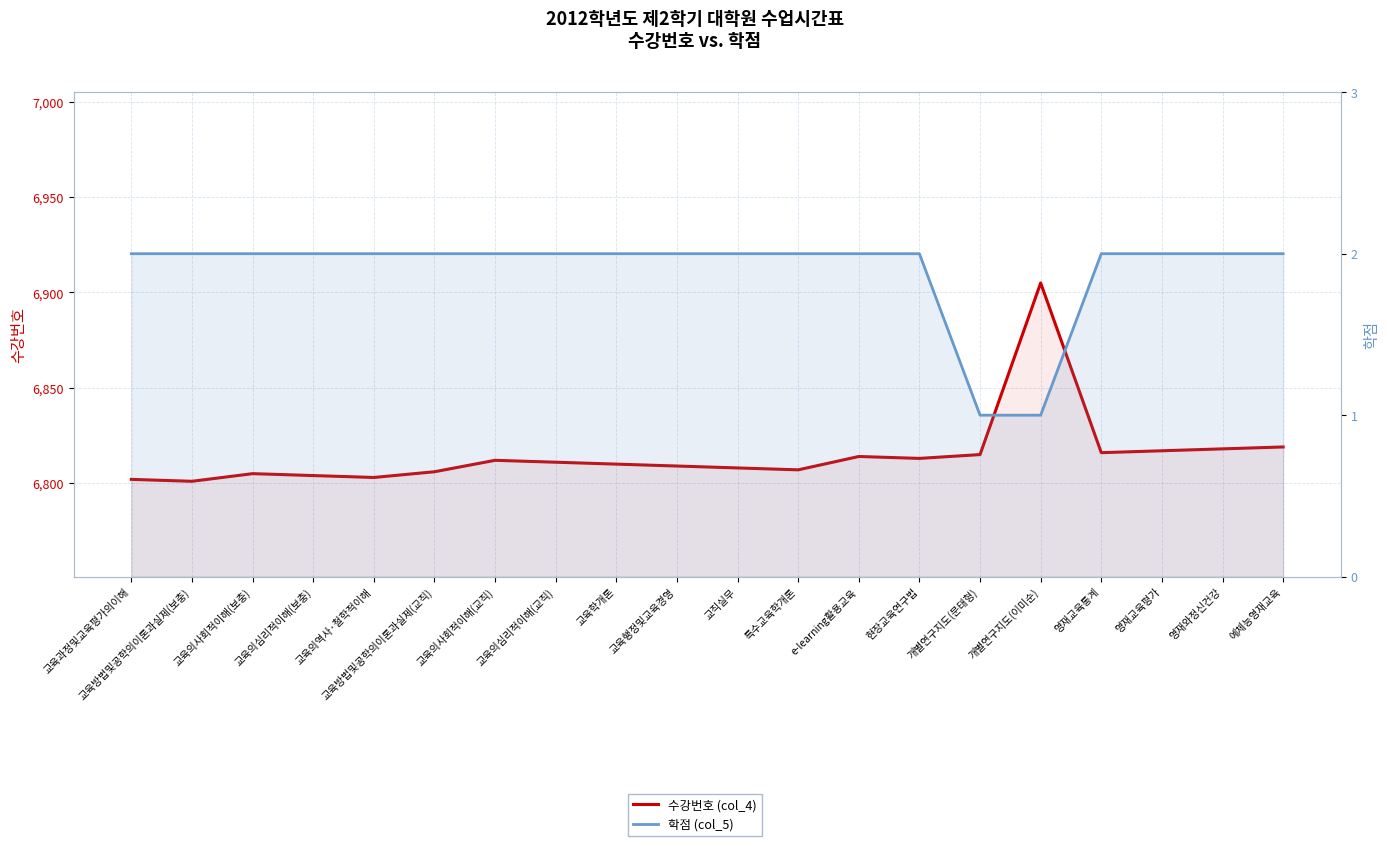

How many lines are shown in the chart?

2